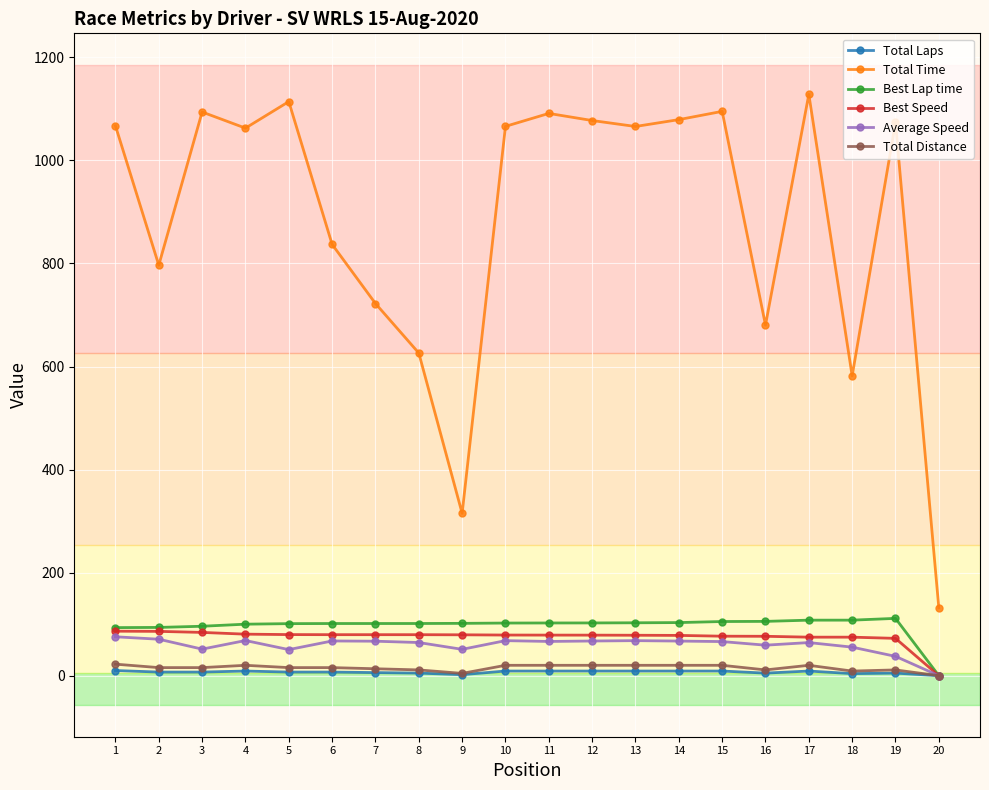

What is the highest value of the Total Laps series?

10.0